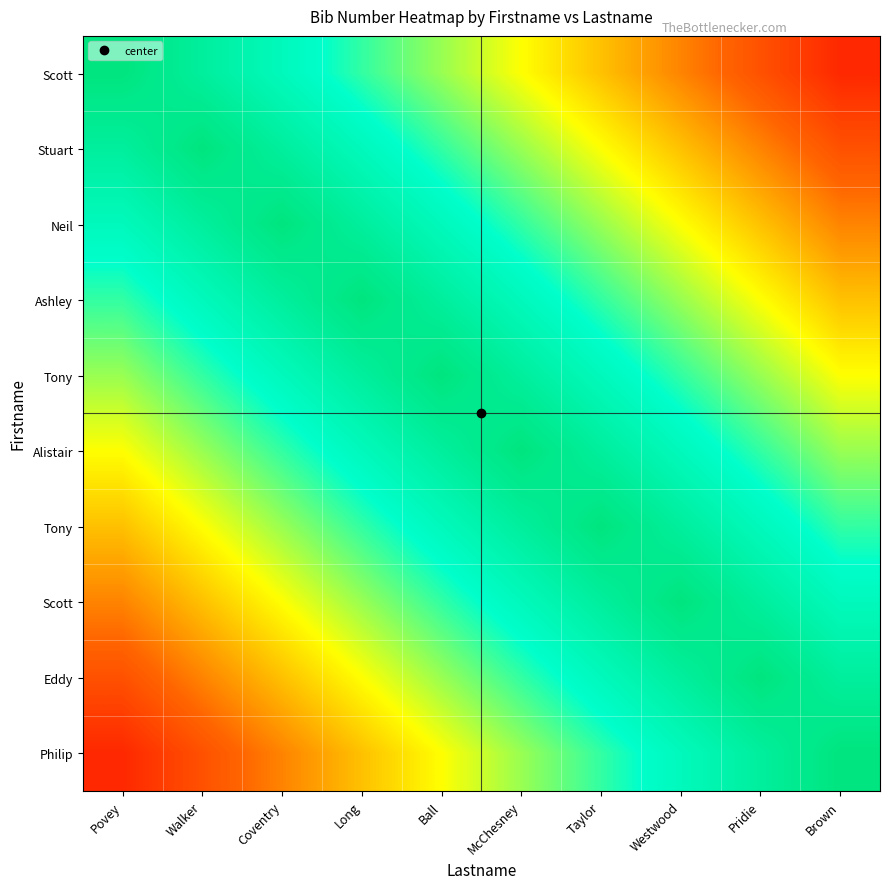

How many categories are shown in the chart?

10